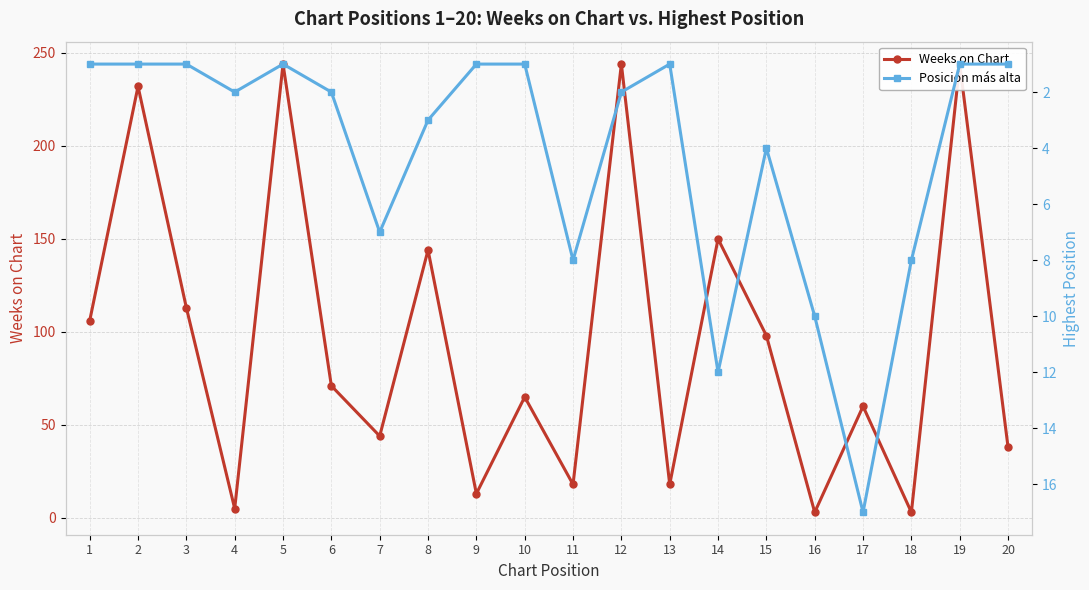

True or false: Weeks on Chart and Posición más alta cross at least once.

True